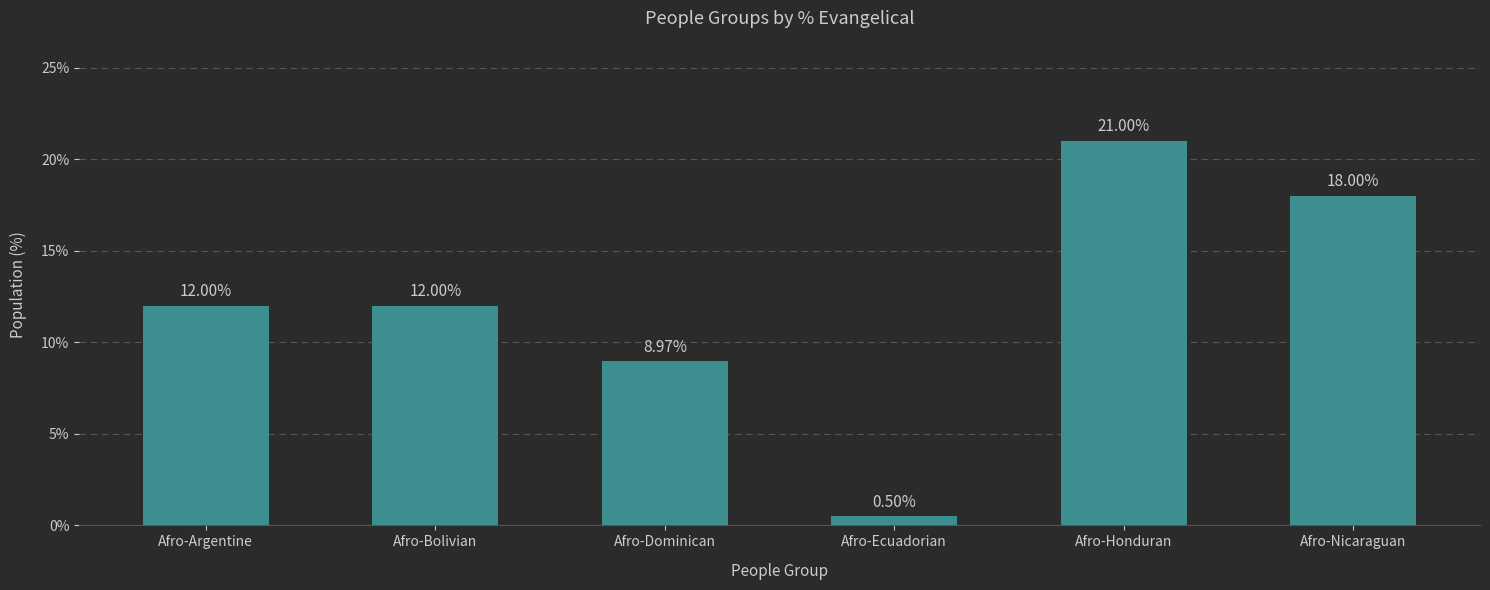

True or false: the data shows 5.6 at Afro-Bolivian.

False